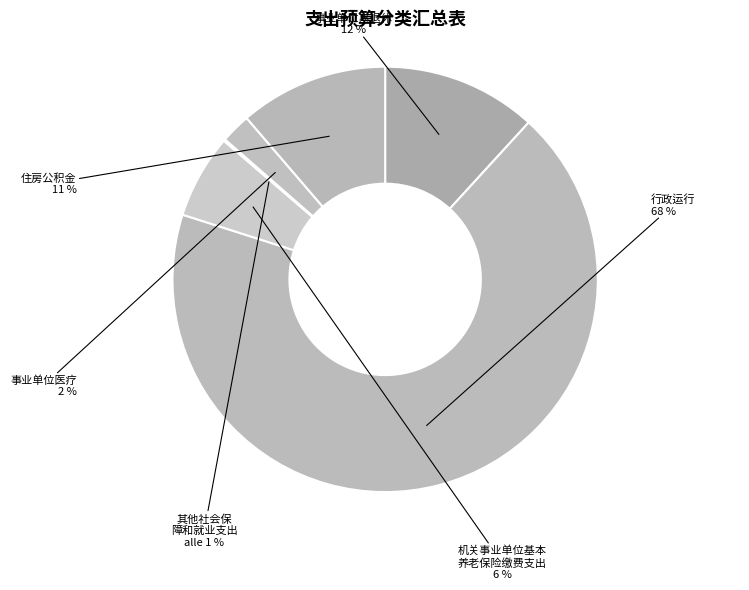

What is the change in value from 事业单位离退休 to 机关事业单位基本养老保险缴费支出?

-17.1